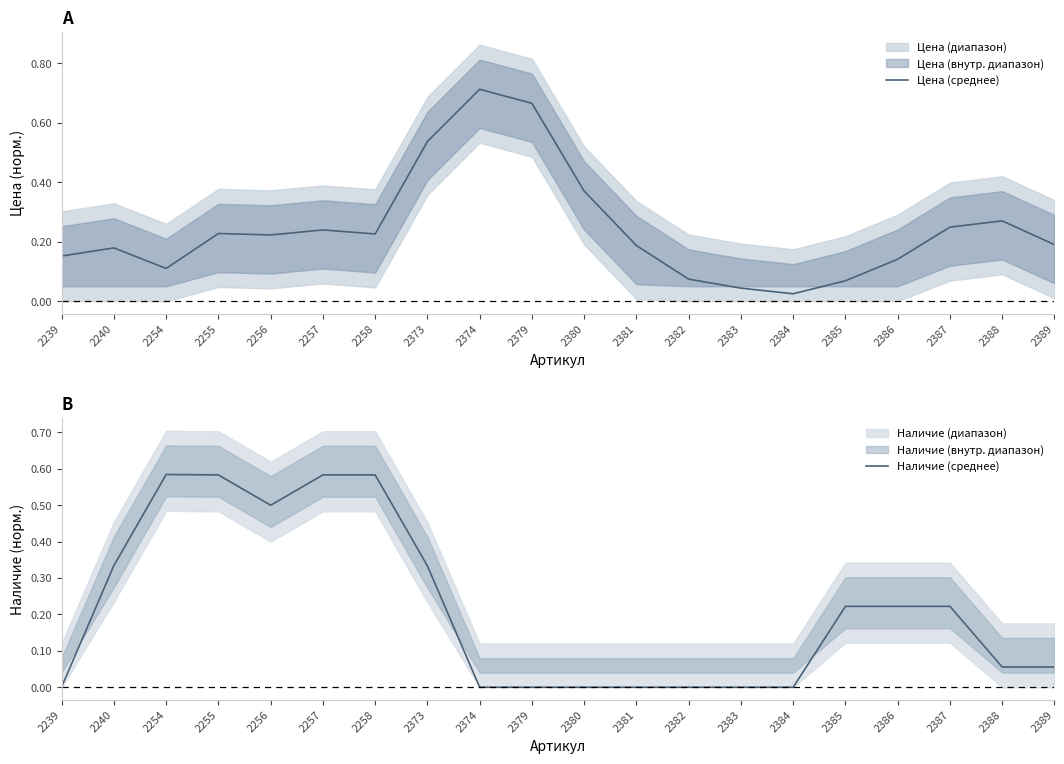

At which category does Наличие (среднее) reach its first local peak?

2254